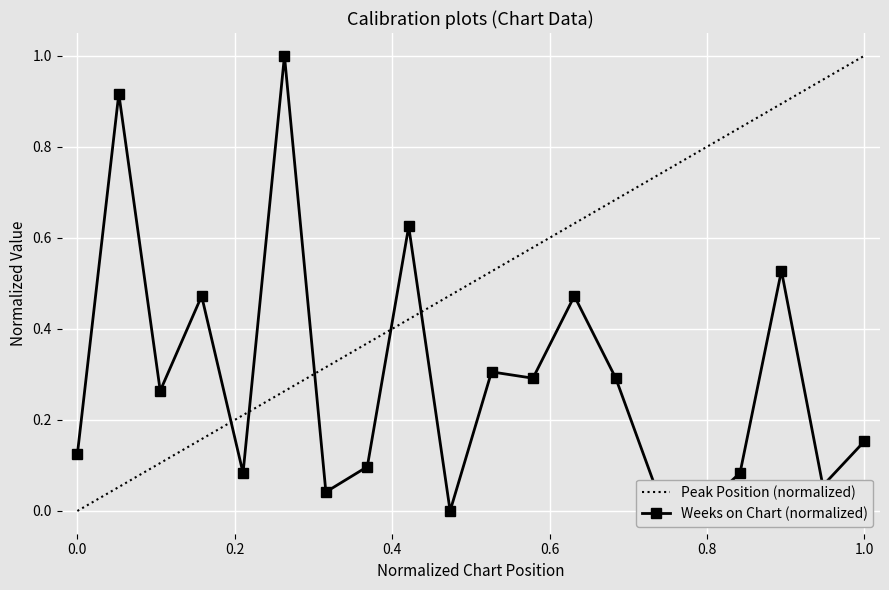

How many categories are shown in the chart?

20